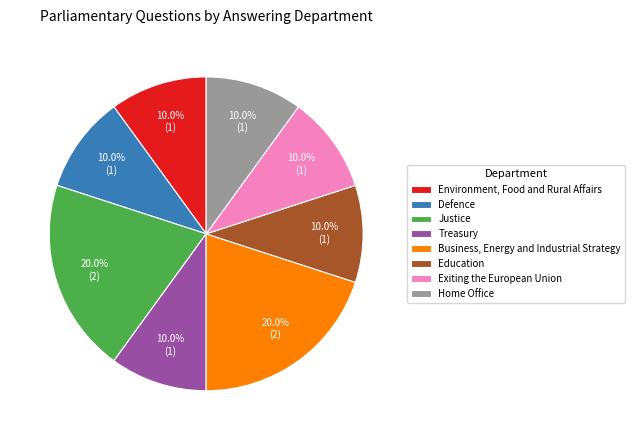

Does Treasury account for over 50% of the chart?

No